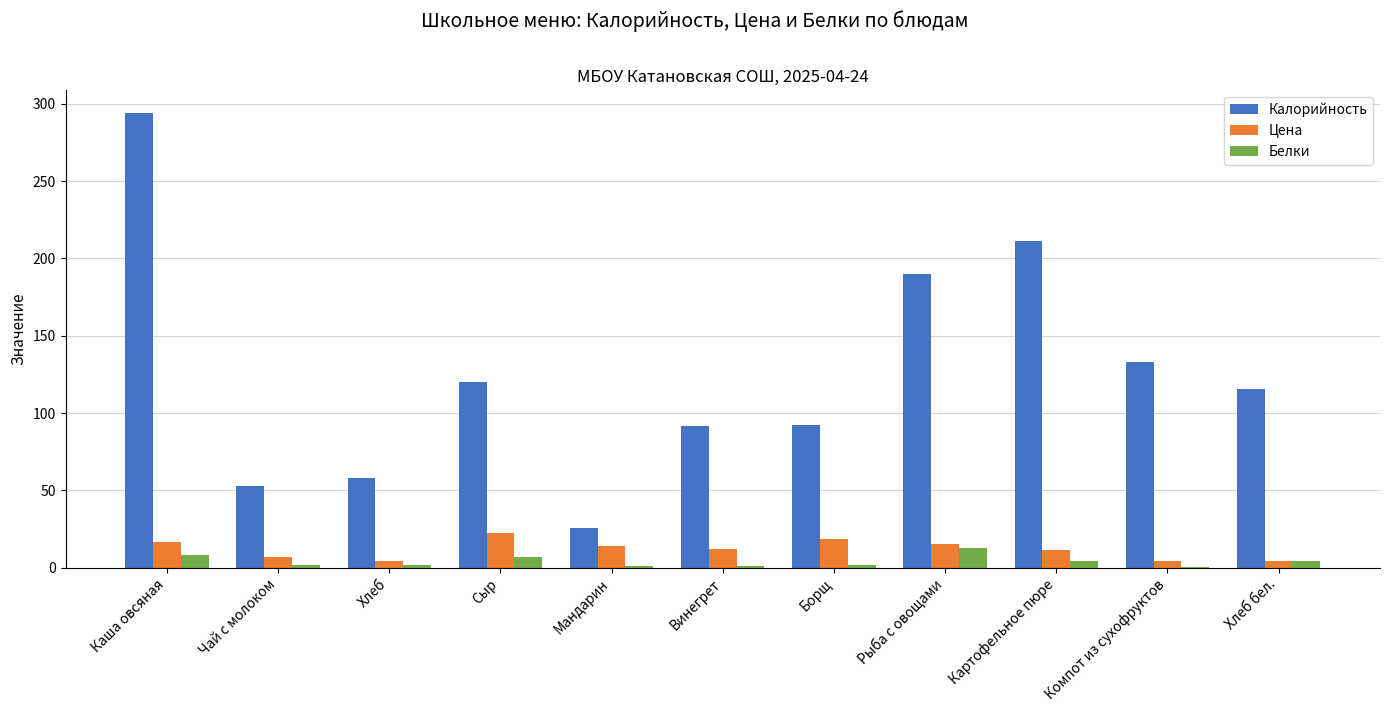

Which series changed the most between Борщ and Картофельное пюре?

Калорийность